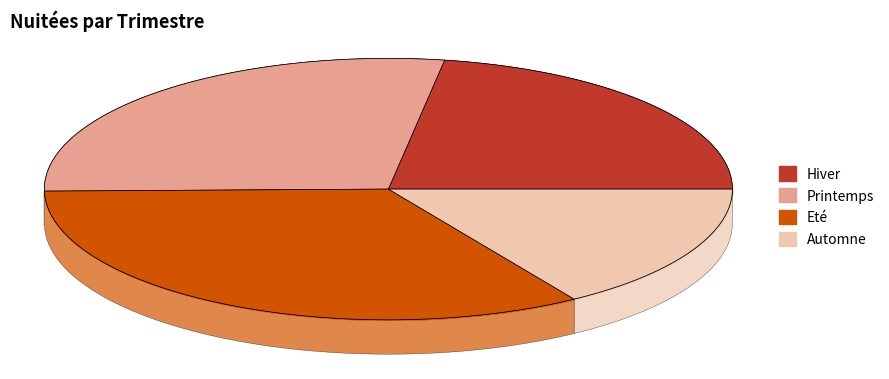

Rank the categories by value from lowest to highest.

Automne, Hiver, Printemps, Eté